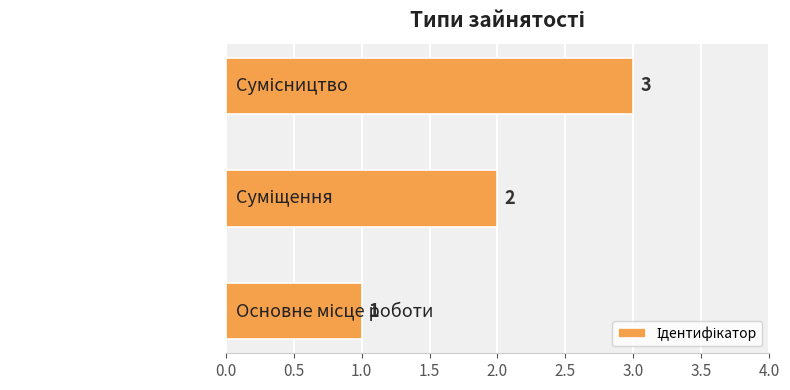

What is the difference between the maximum and minimum values?

2